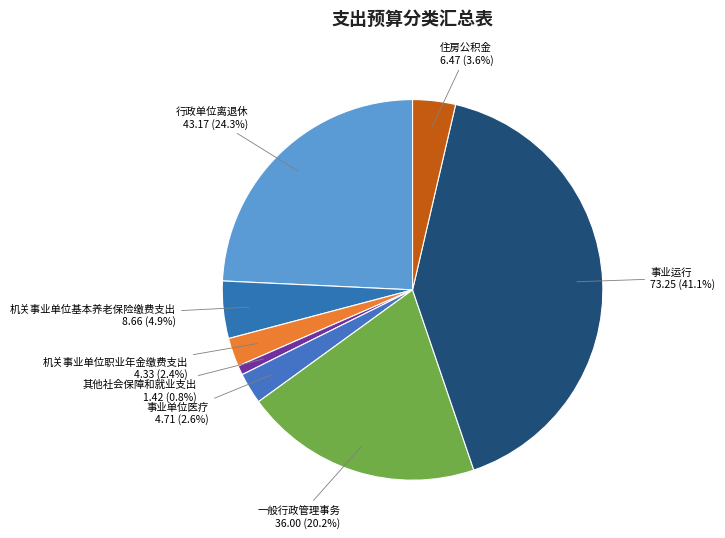

True or false: 一般行政管理事务 accounts for 20% of the total.

True